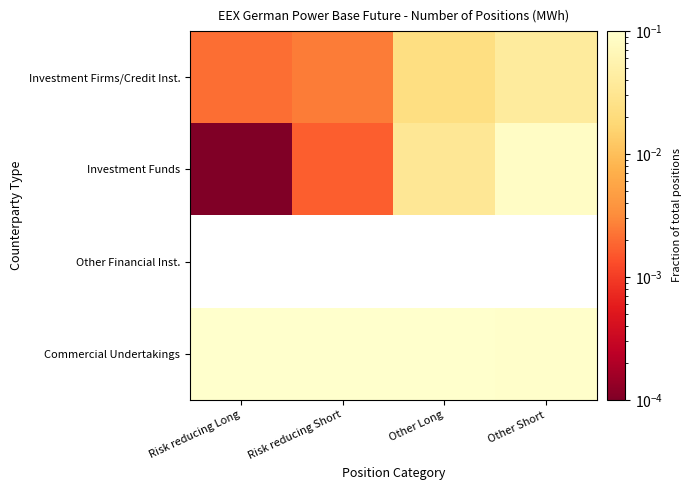

At Risk reducing Long, list the series in order from smallest to largest.

Investment Funds, Other Financial Inst., Commercial Undertakings, Investment Firms/Credit Inst.